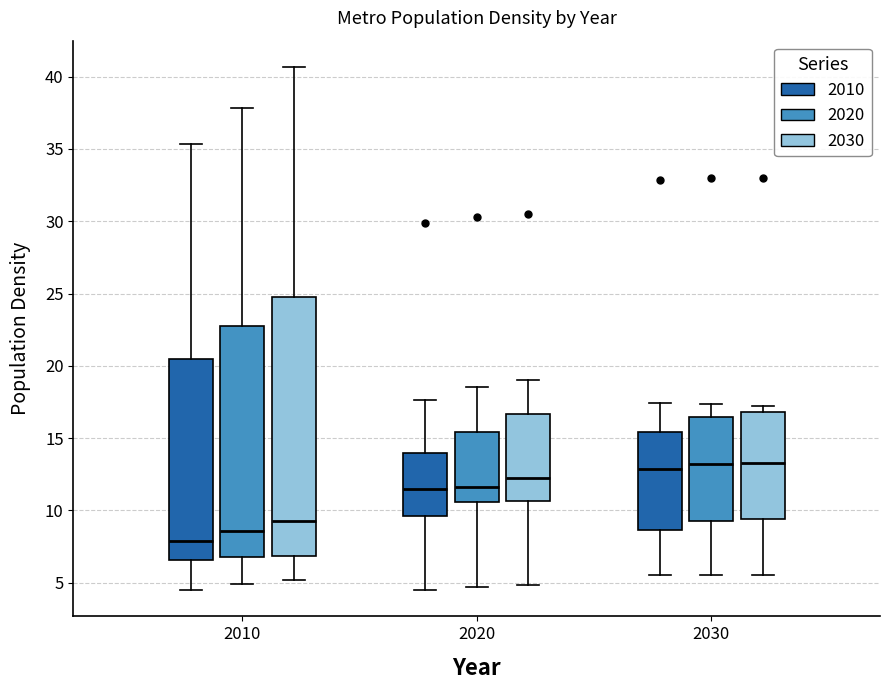

Where does the median line of the box for 2030 (2010) sit on the y-axis? The values are not printed on the chart, so give them approximately, as read against the axis.

13.0